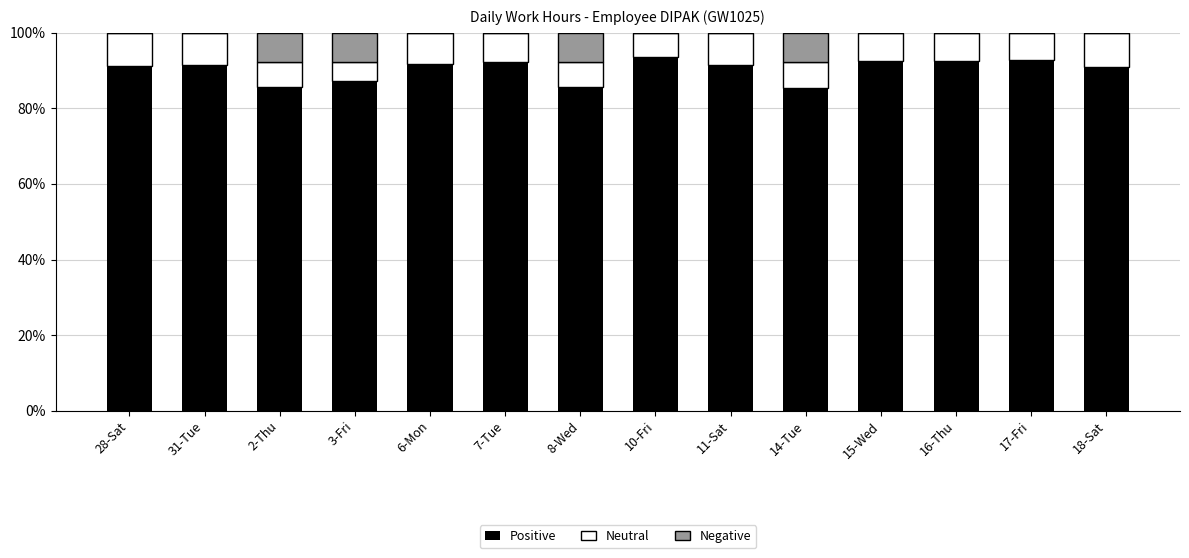

How many categories are shown in the chart?

14